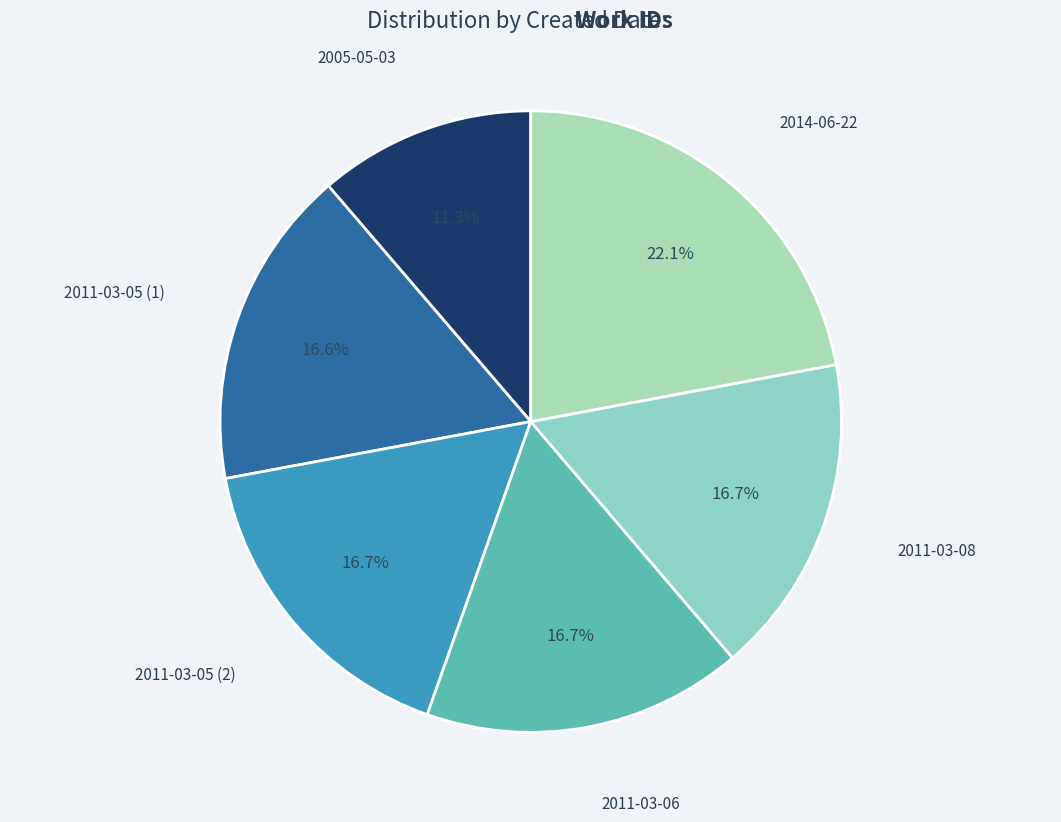

To the nearest percent, what percentage of the pie is 2005-05-03?

11%